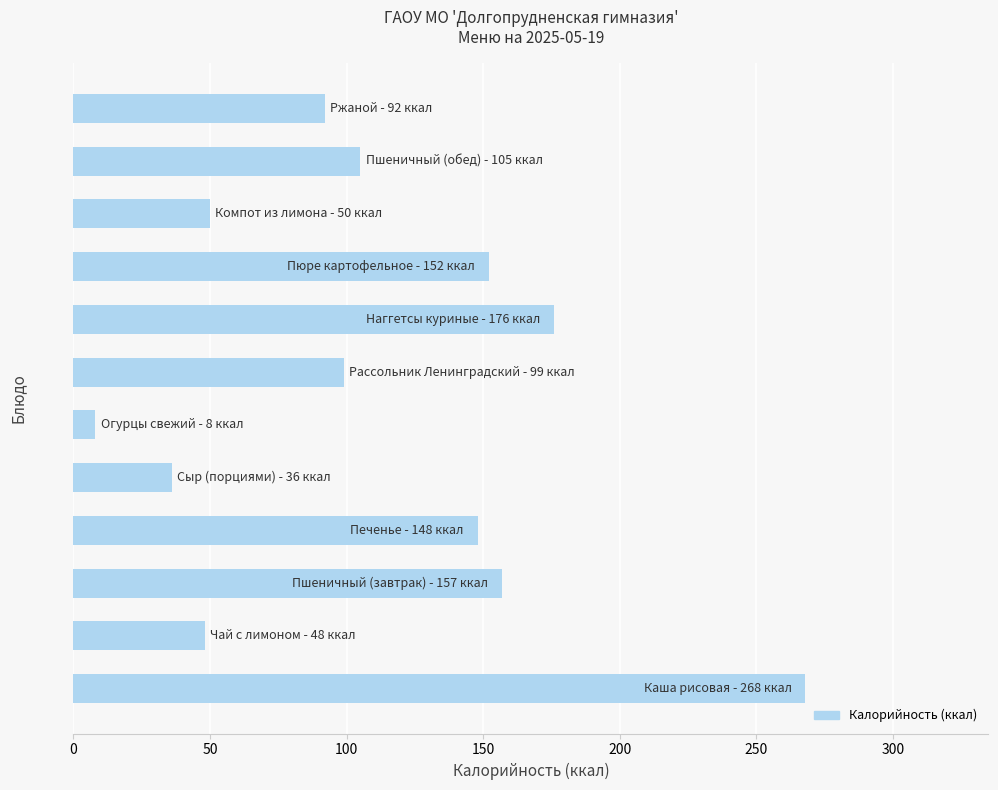

What is the difference between the maximum and minimum values?

260